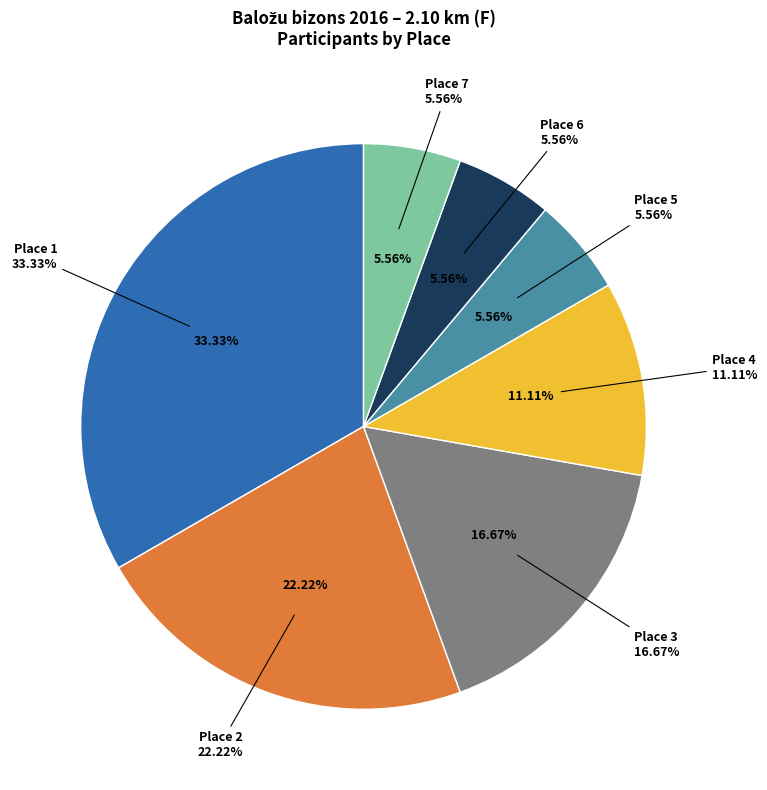

How many slices are in this pie chart?

7